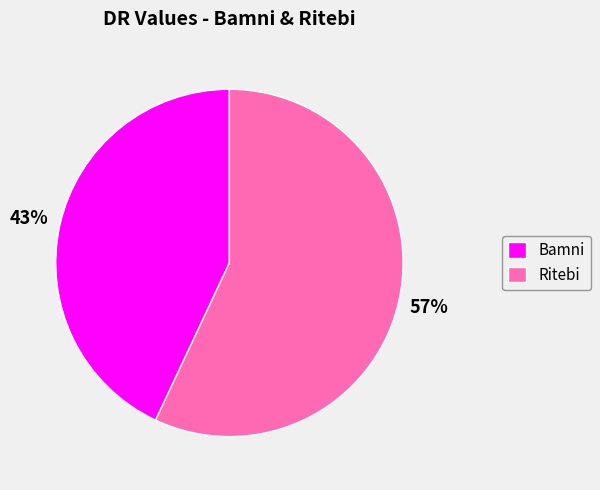

Which category has the smallest portion of the pie?

Bamni